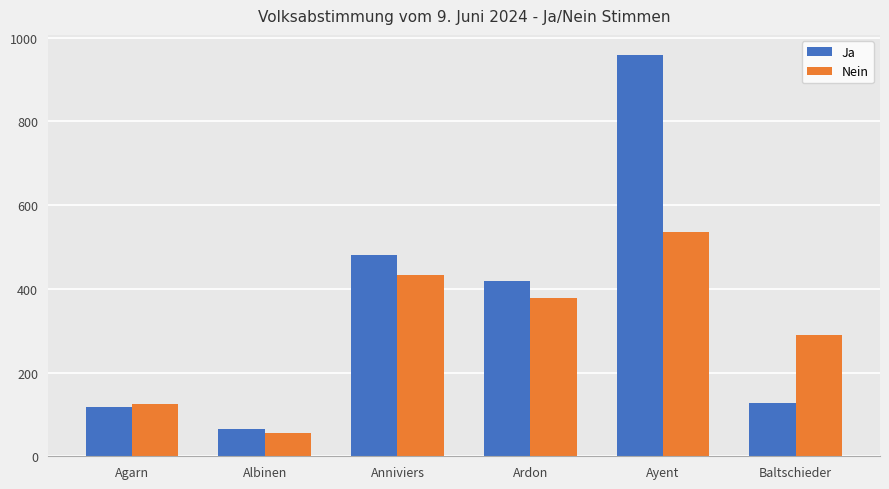

Which series has the widest spread of values?

Ja